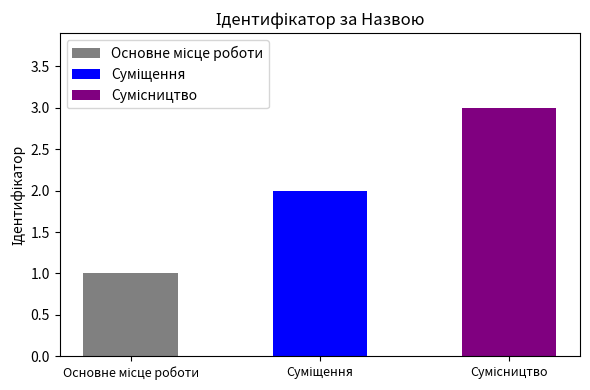

The value at Сумісництво is 3. True or false?

True